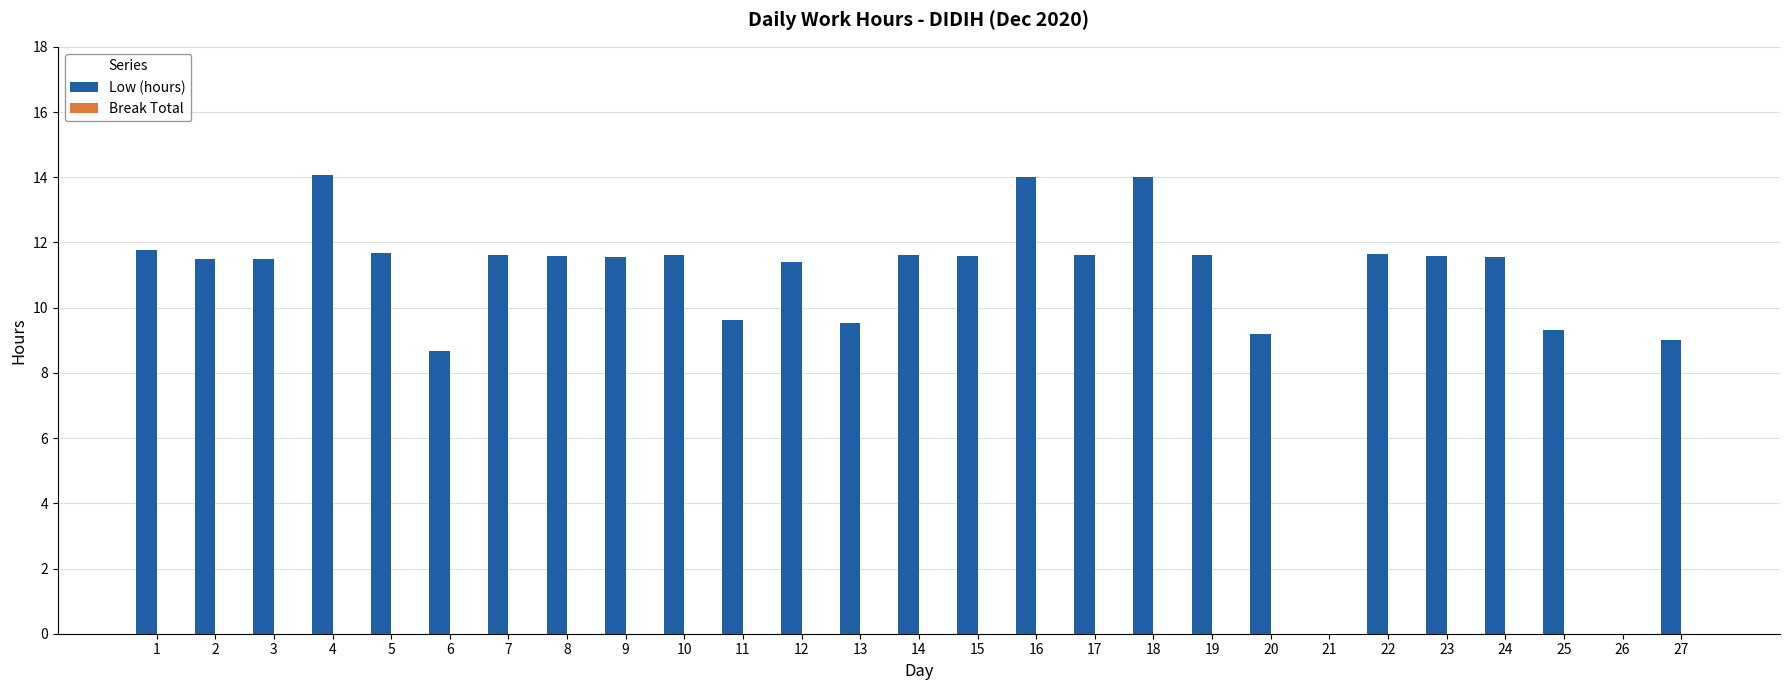

What is the sum of all values?

282.8